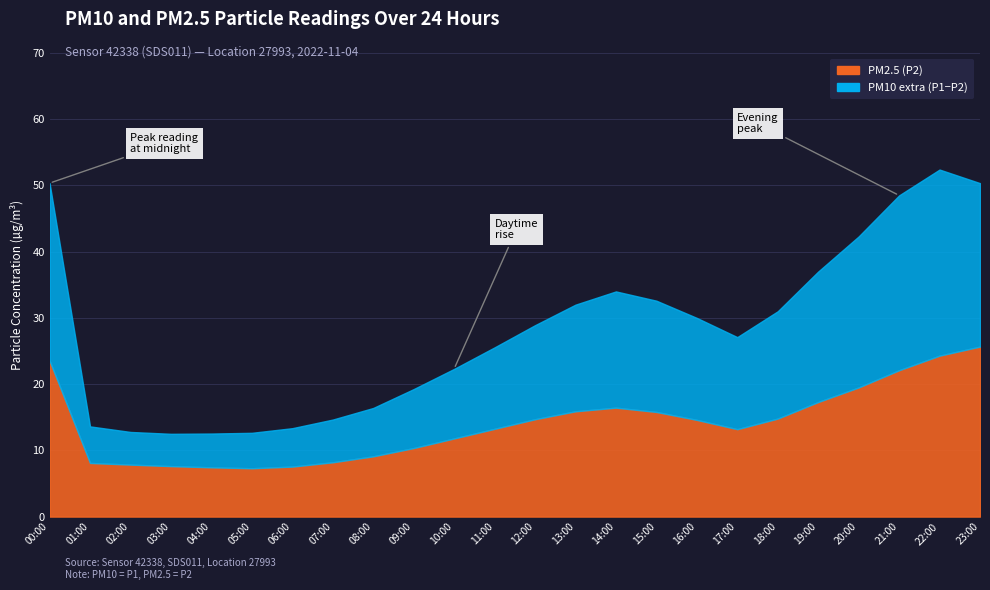

Where is the first local maximum for PM2.5 (P2)?

14:00